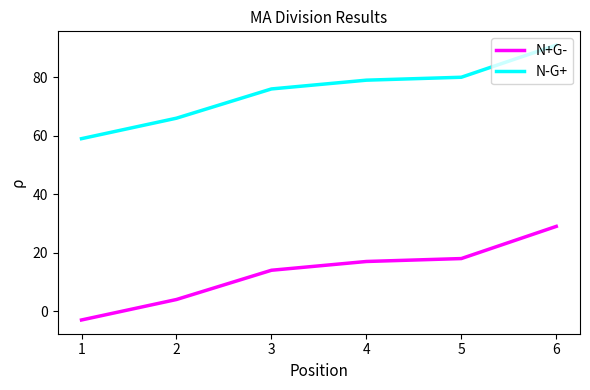

List the series in order of their overall mean, lowest first.

N+G-, N-G+